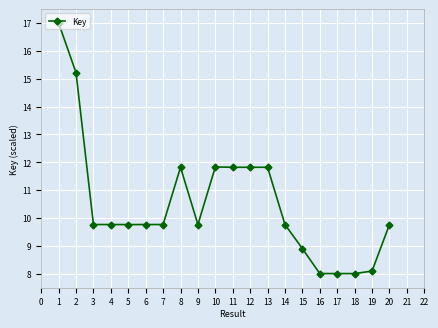

Between 6 and 18, which is larger?

6